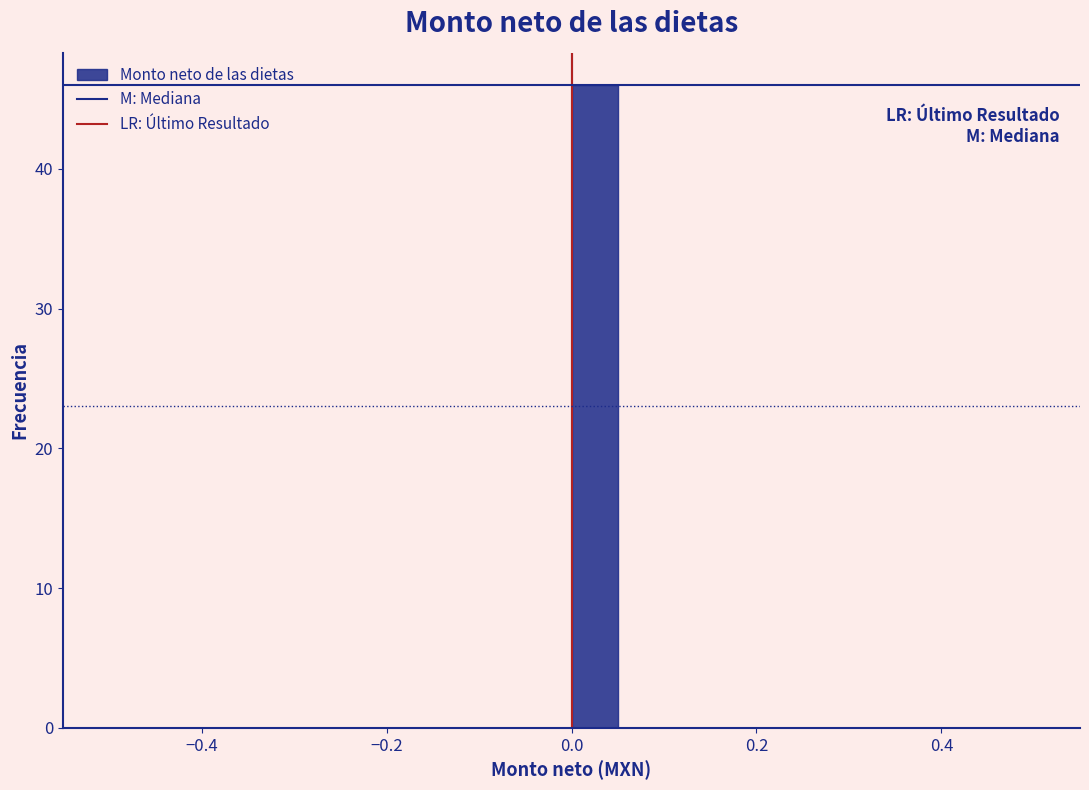

Read against the x-axis, roughly where is the centre of the tallest bar?

0.02